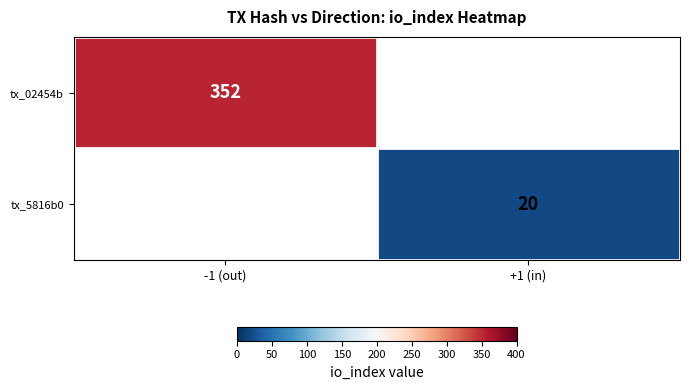

True or false: tx_02454b has a value of 220.4 at -1 (out).

False